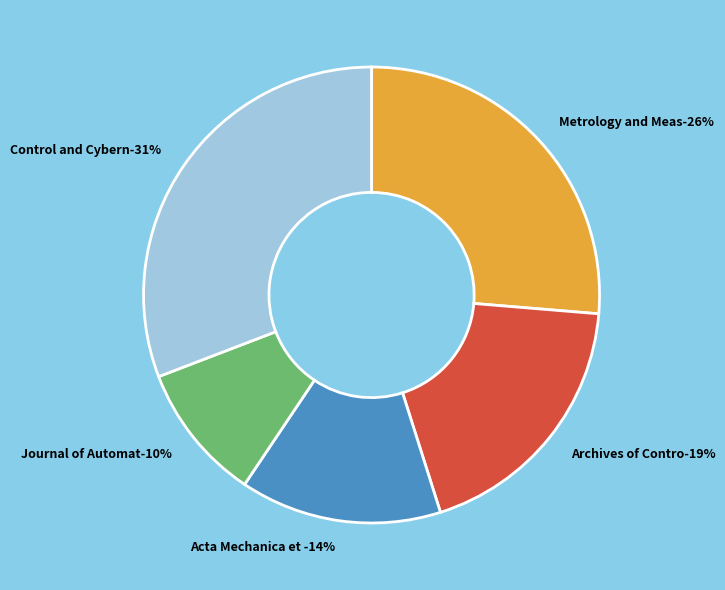

What is the largest slice in the pie chart?

Control and Cybernetics